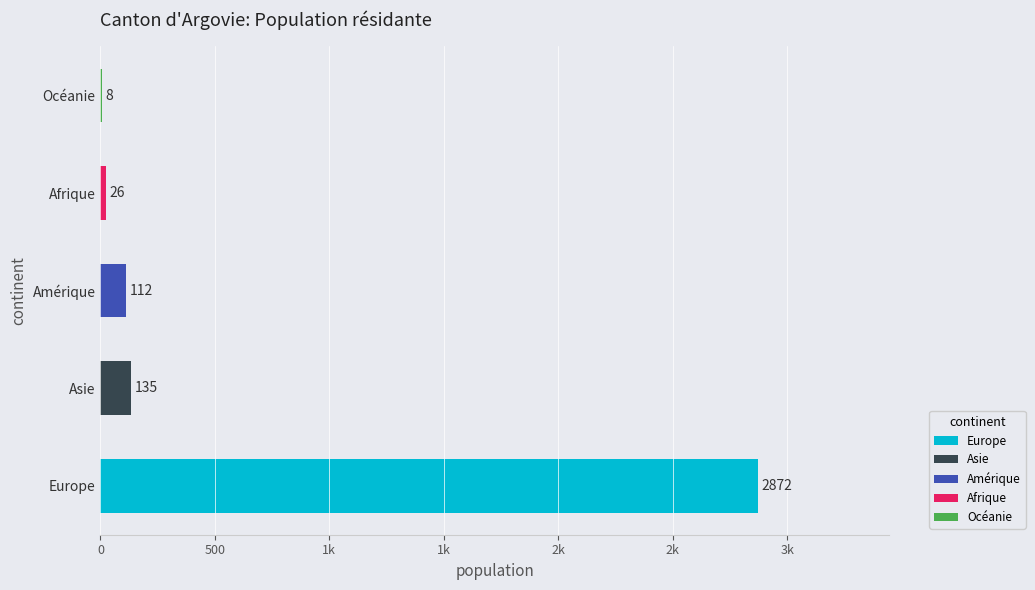

What is the difference between the highest and lowest values at Total?

2864